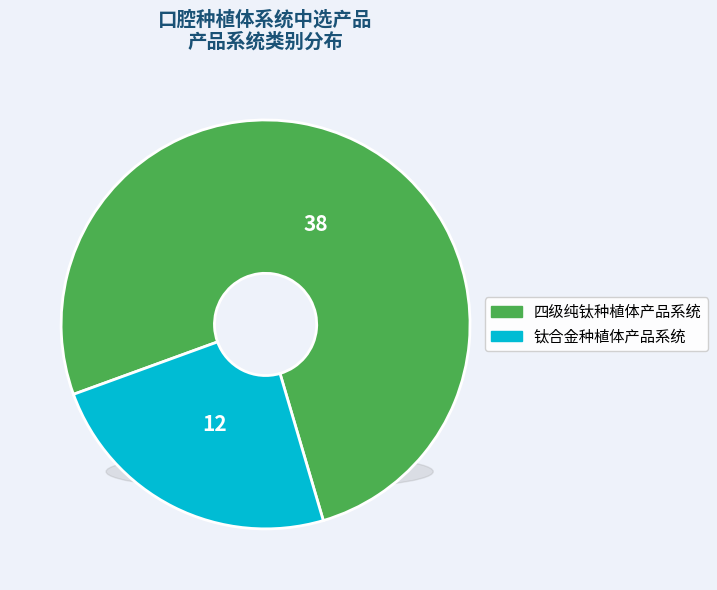

Which category has the biggest portion of the pie?

四级纯钛种植体产品系统